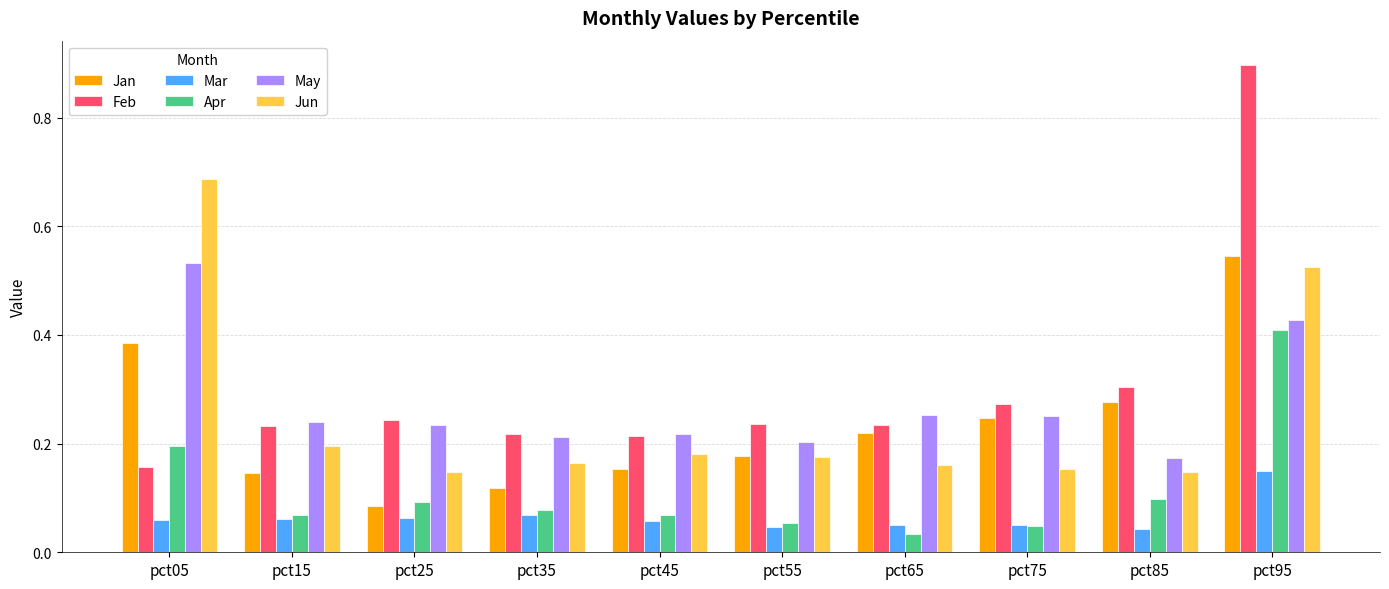

Which series has the largest total across all categories?

Feb